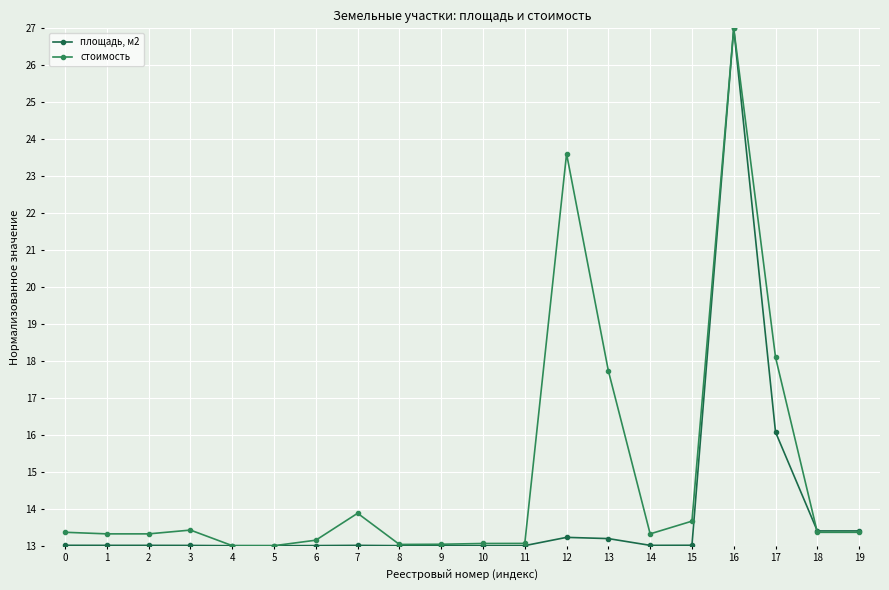

What is the difference between the second highest and minimum values in the стоимость series?

10.6